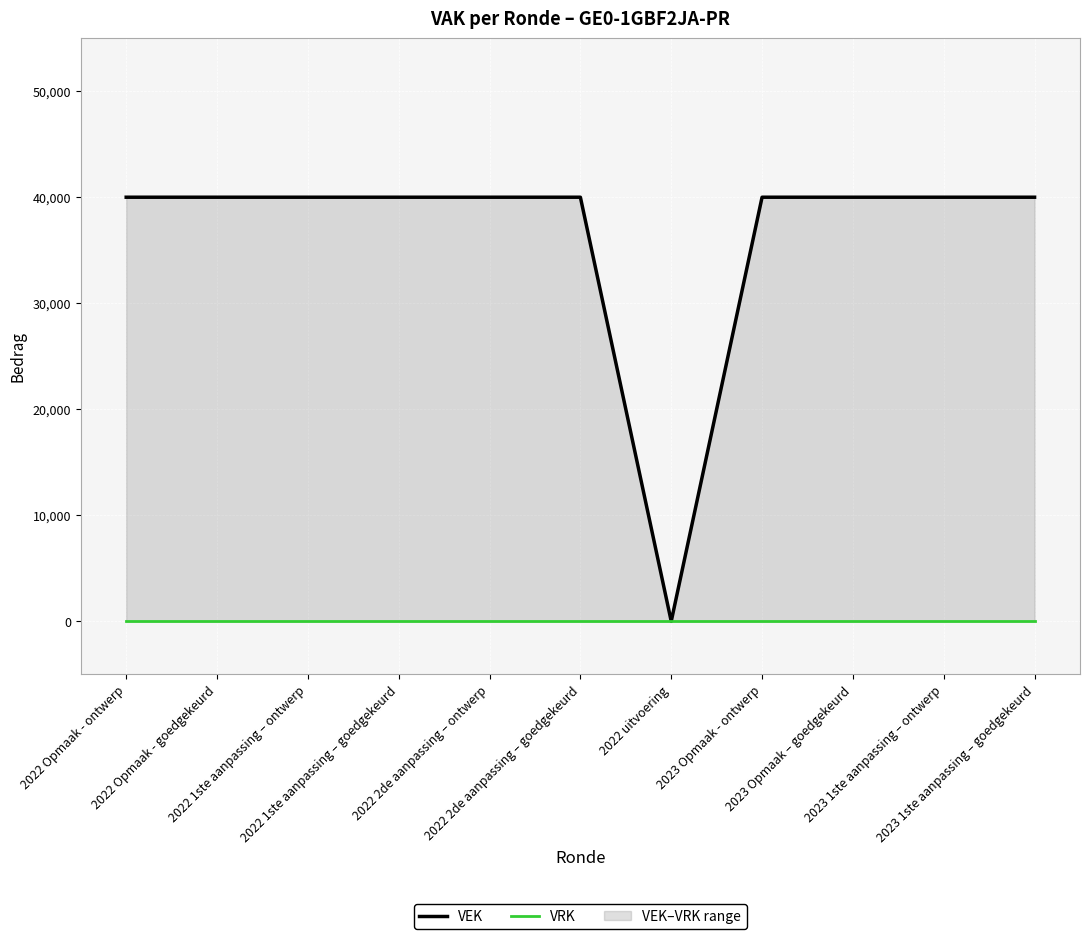

At 2022 uitvoering, list the series in order from largest to smallest.

VEK, VRK